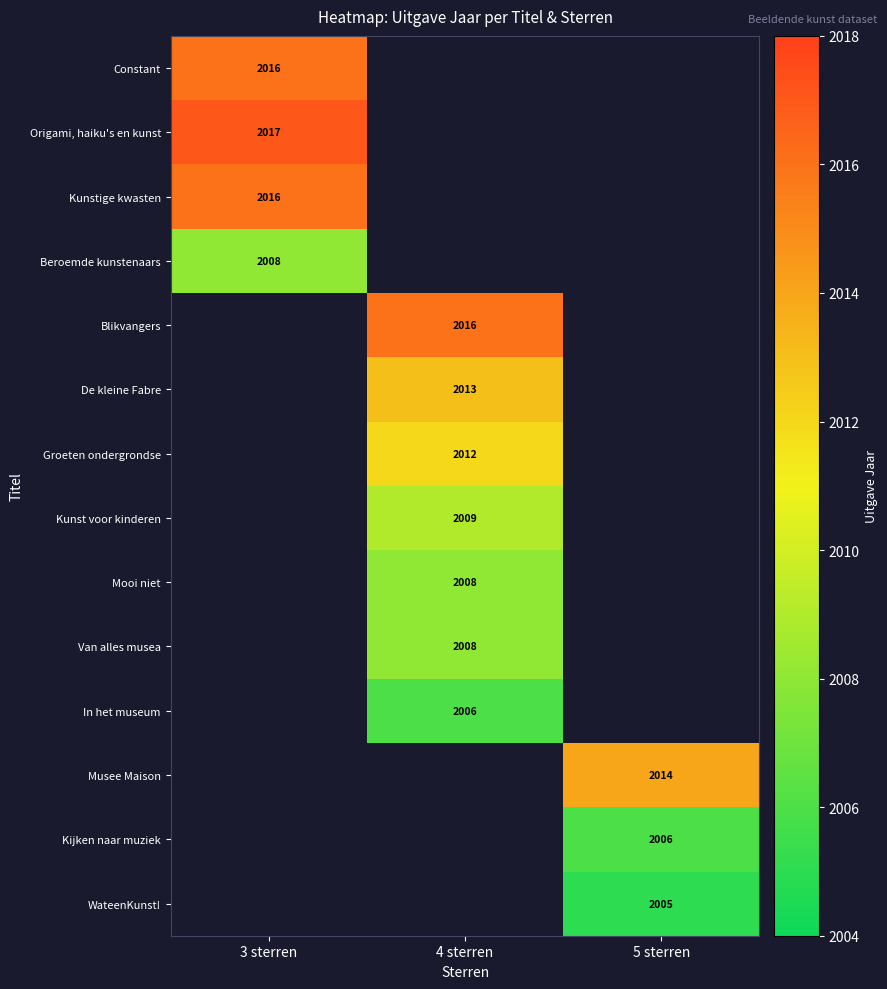

The Constant series shows 2016 at 3 sterren. True or false?

True